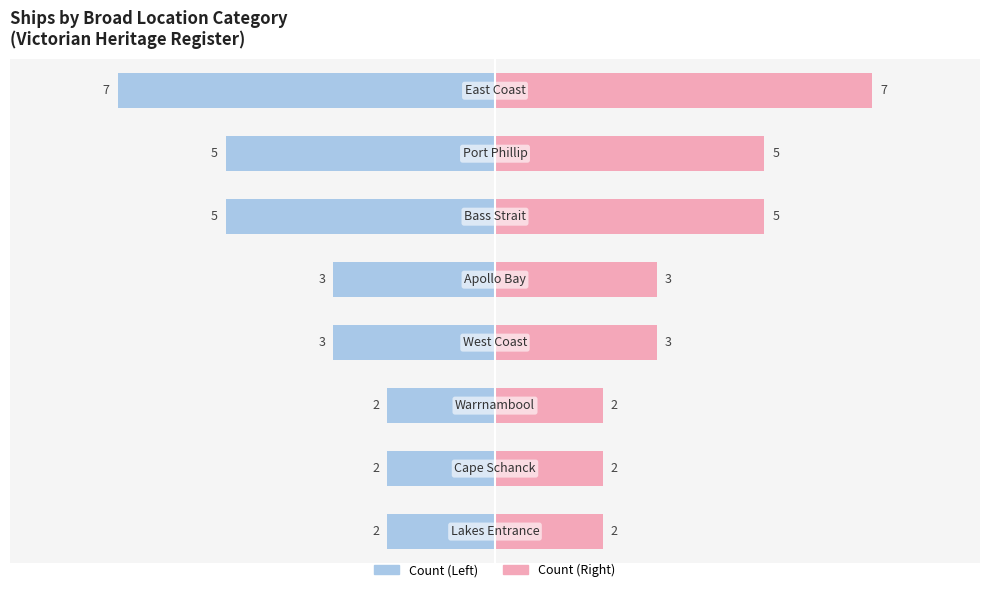

Is it true that Right Count equals 3 at 4?

False